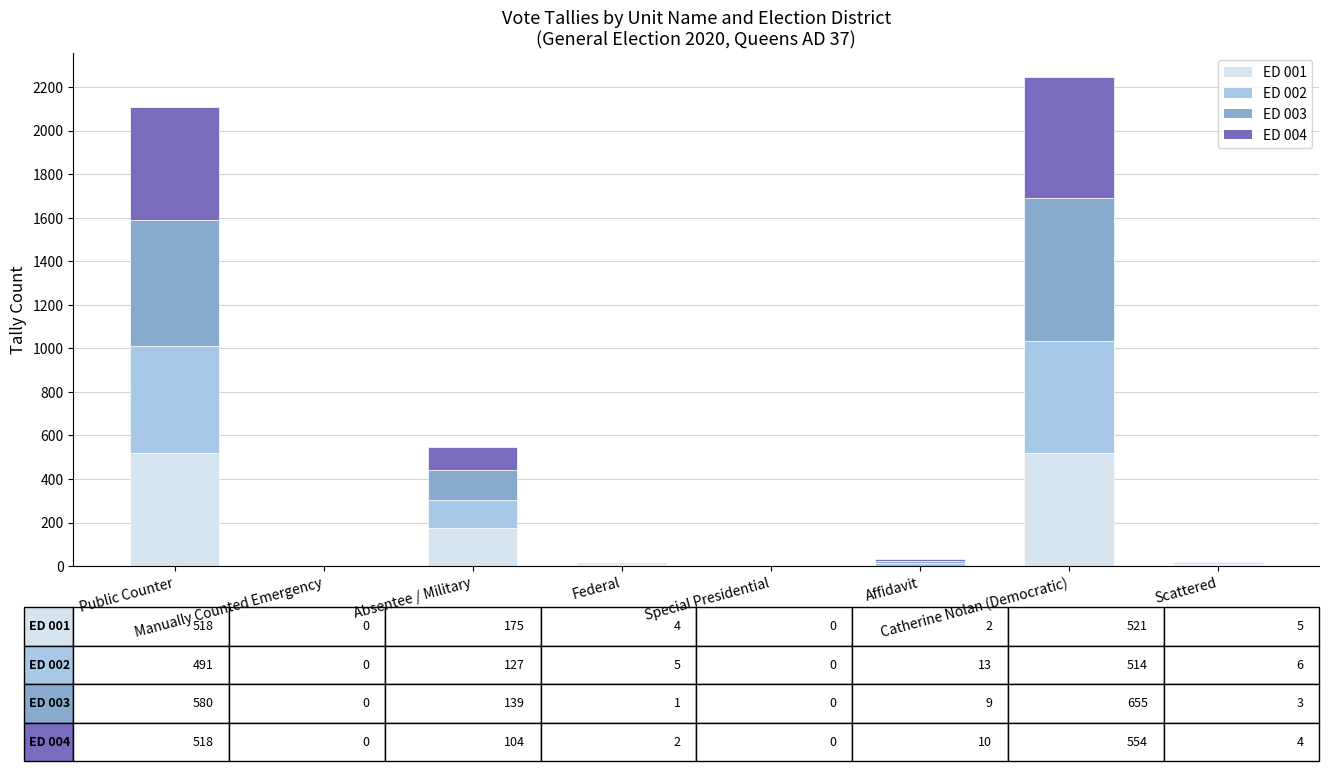

Are the bars horizontal?

No